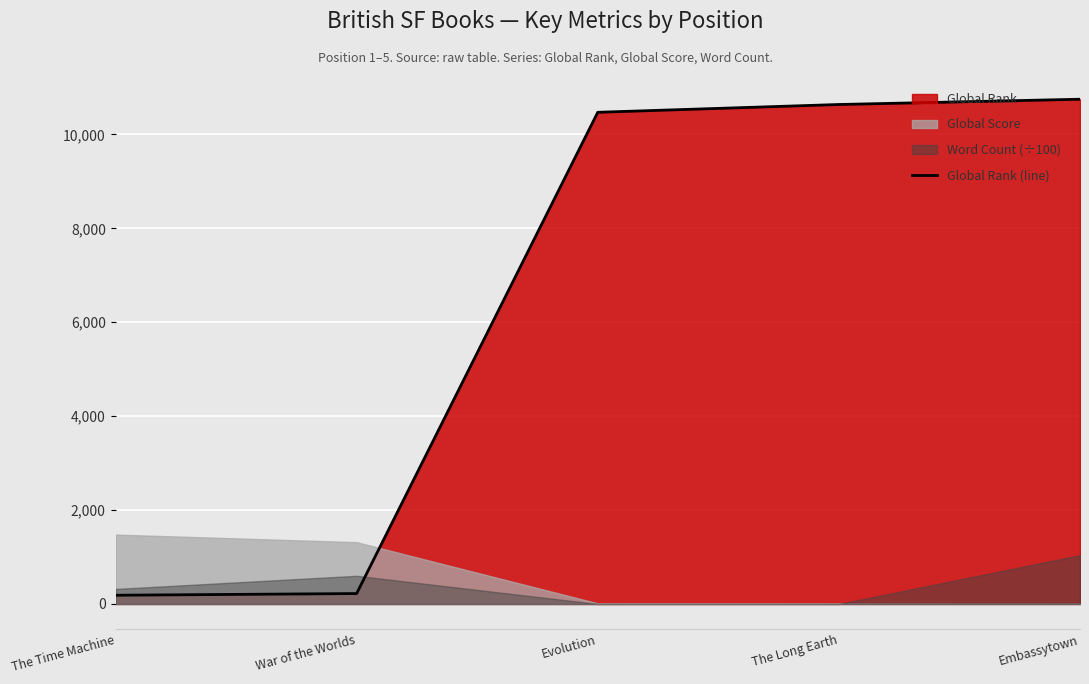

Reading left to right, extract all data points from this chart.

The Time Machine=186	War of the Worlds=222	Evolution=10471	The Long Earth=10637	Embassytown=10749